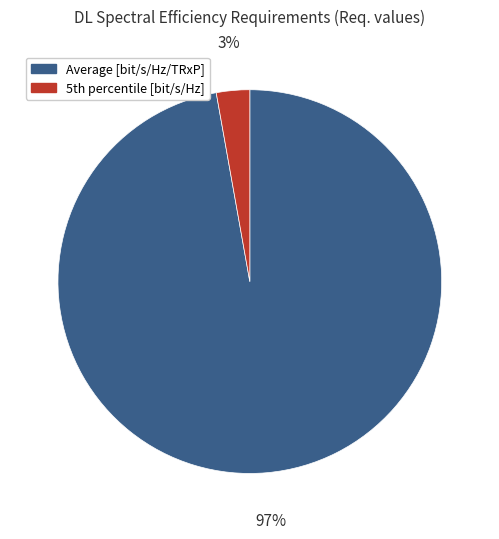

Does any single category account for the majority?

Yes